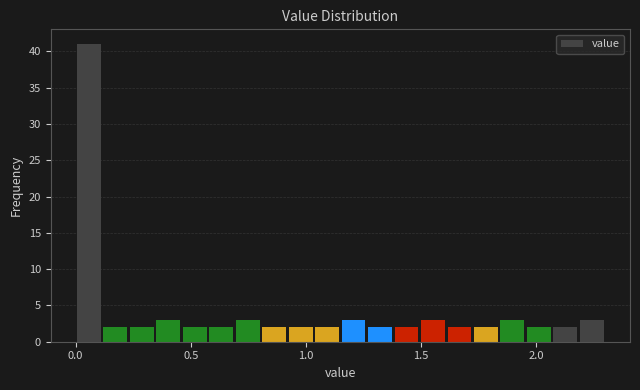

Around what value on the x-axis is the tallest bar? Give the approximate position of its centre, as read against the axis.

0.05